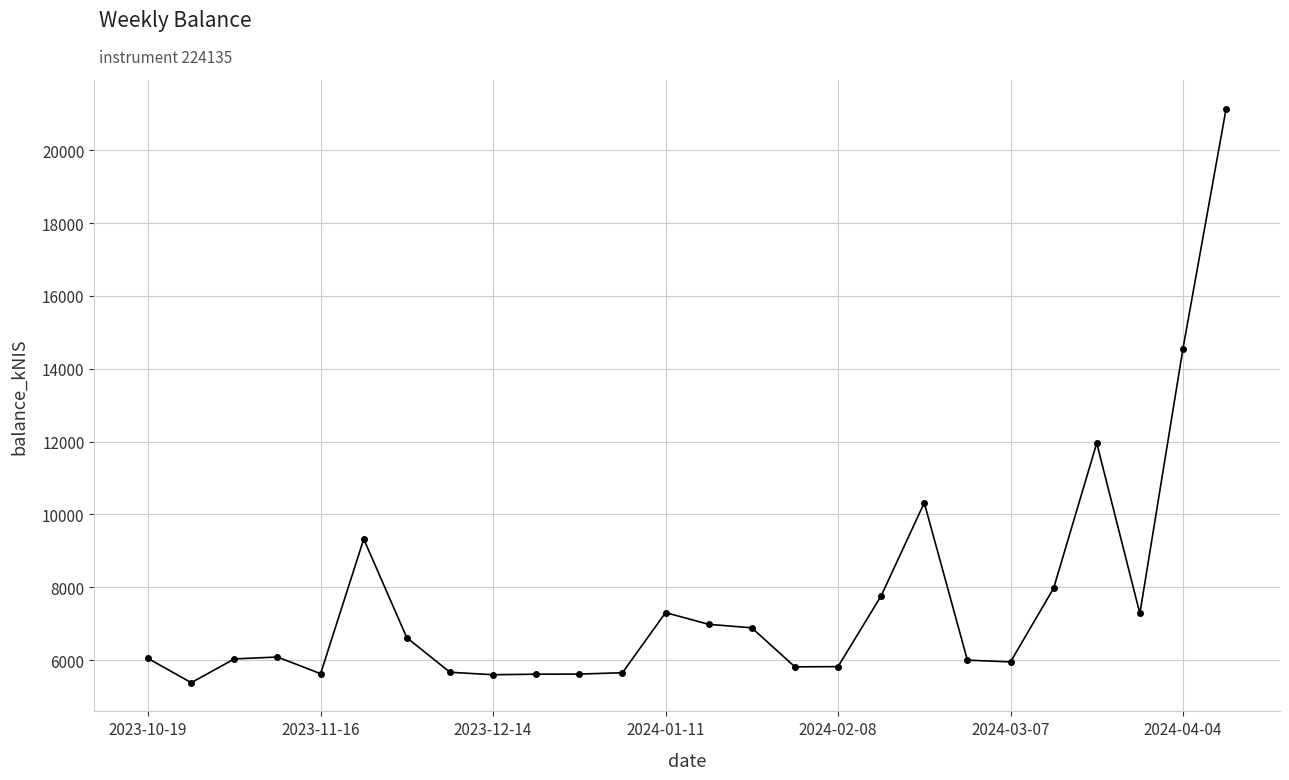

How many lines are shown in the chart?

1